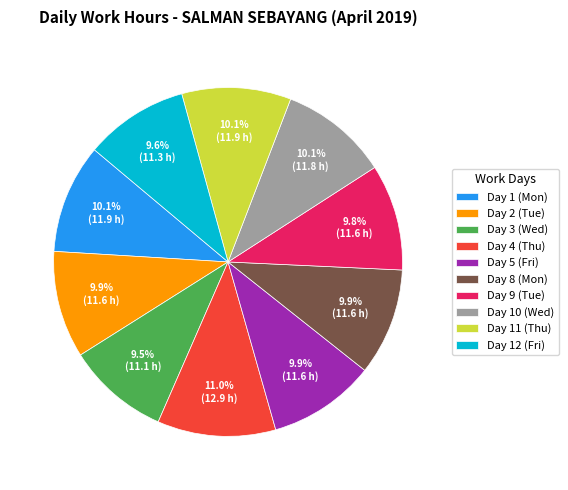

Count the number of slices in the pie.

10